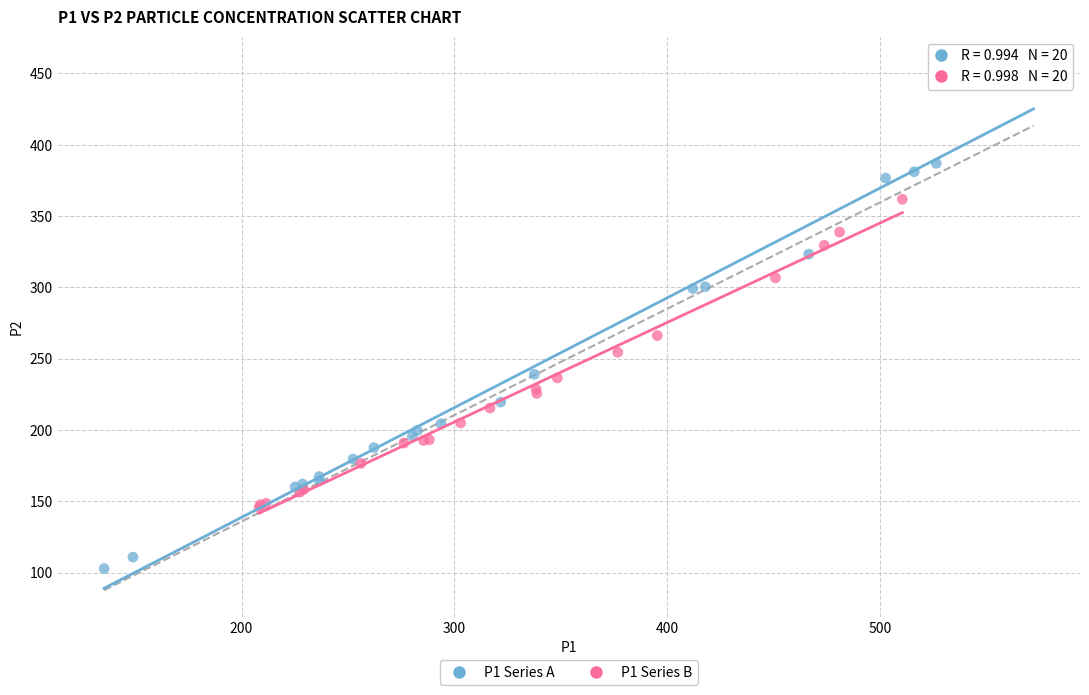

Which series has the widest spread of Y values?

P1 Series A